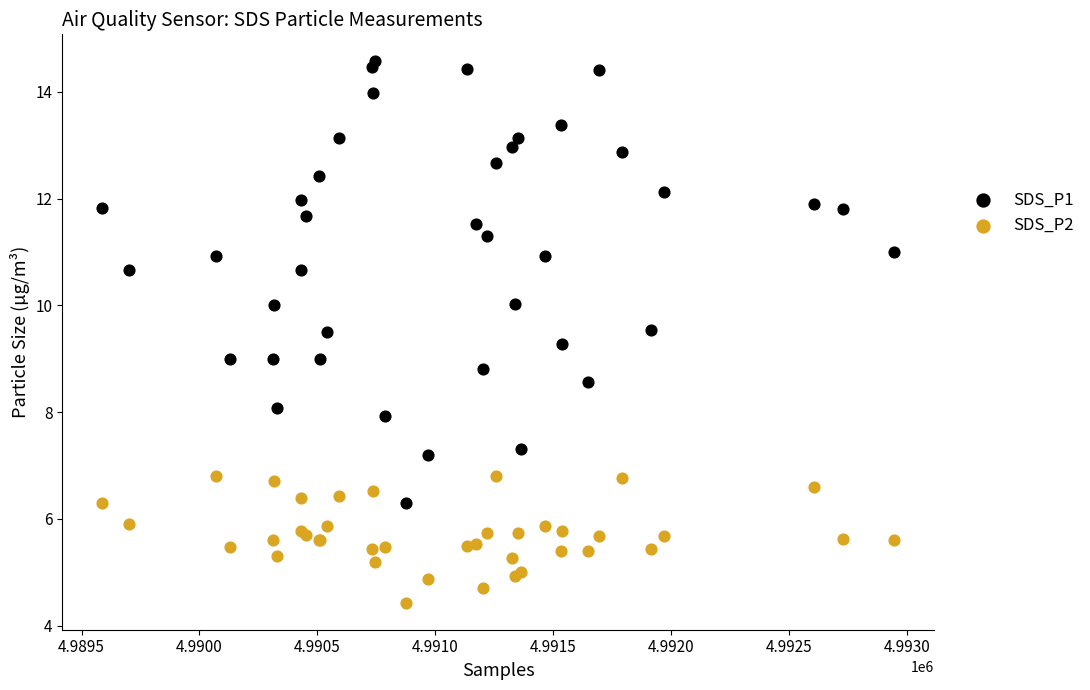

Which series contains the highest Y value?

SDS_P1